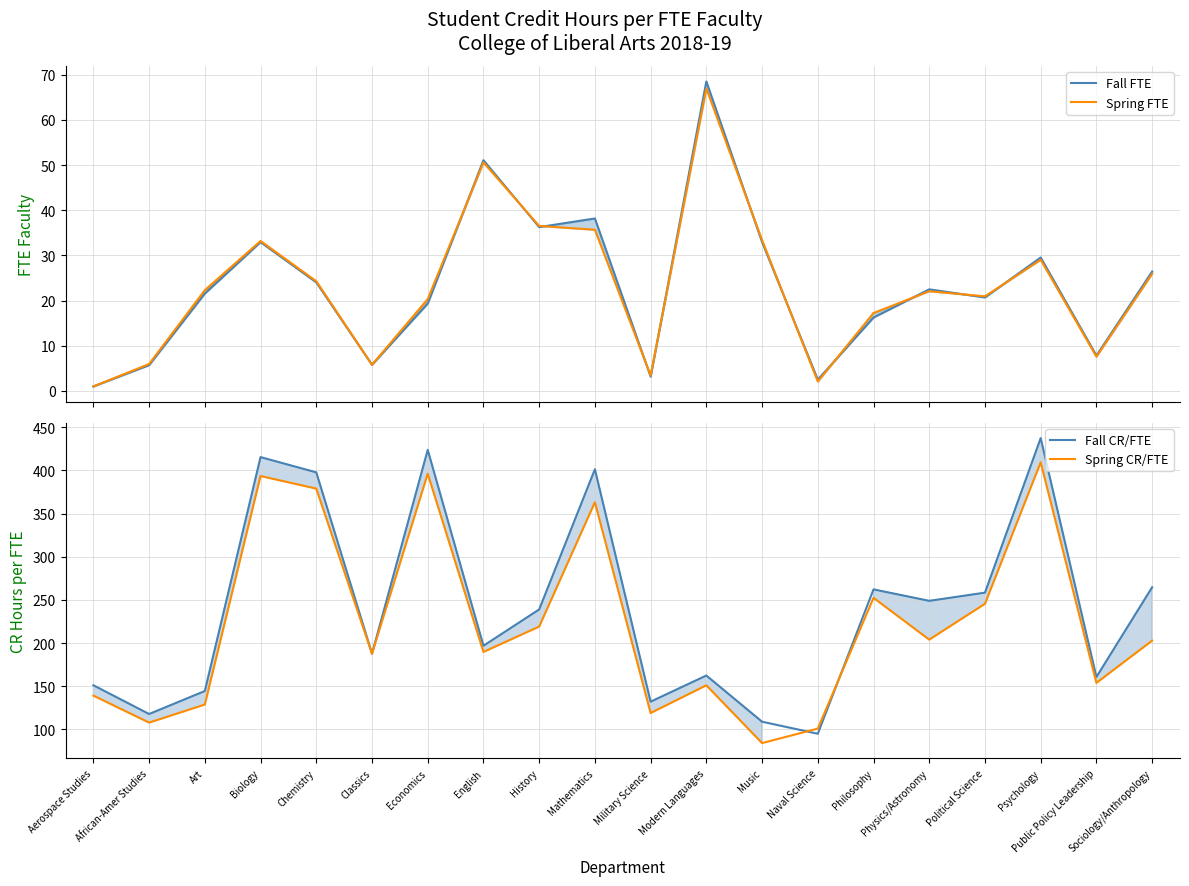

What is the sum of all Spring CR/FTE values?

4425.4